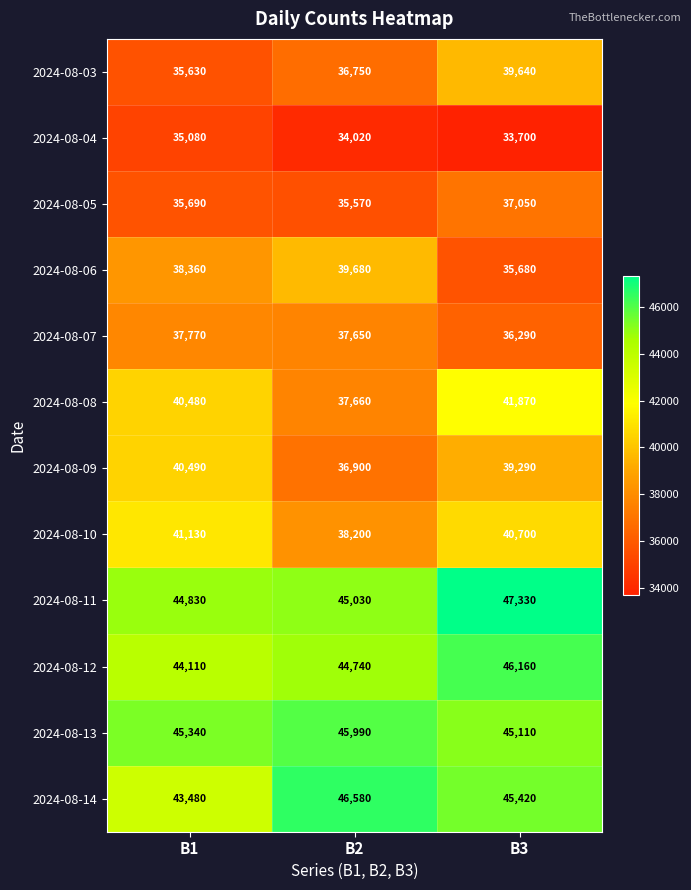

Which series has the largest range (max minus min)?

2024-08-08